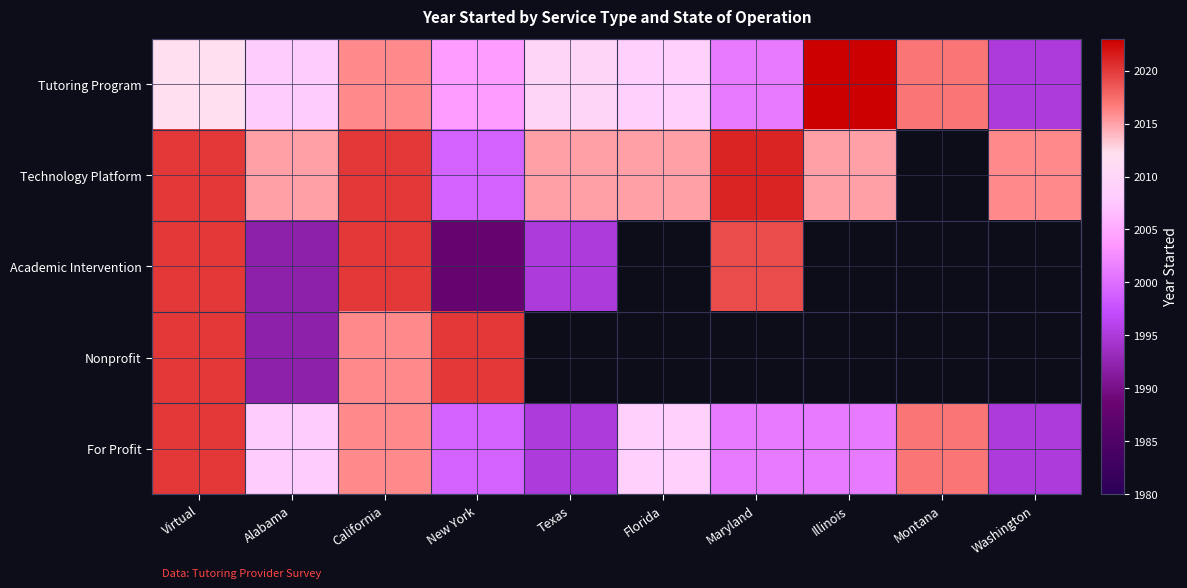

Is it true that Tutoring Program equals 2863.7 at Florida?

False